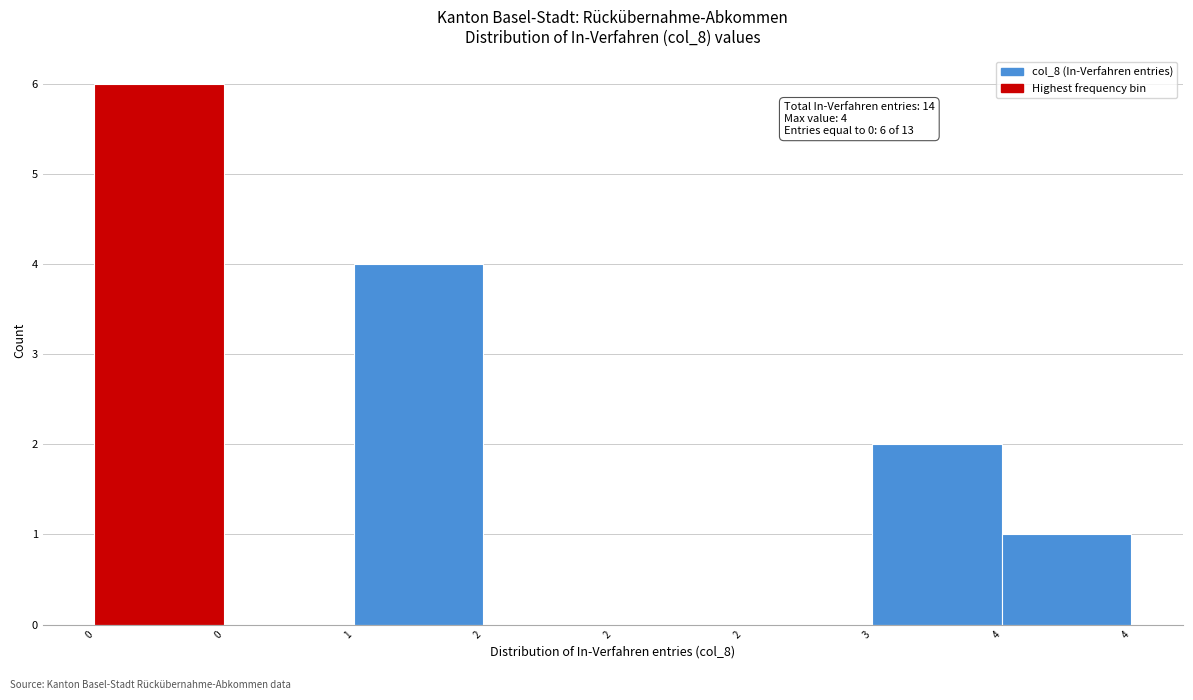

How many distinct data groups are displayed?

1